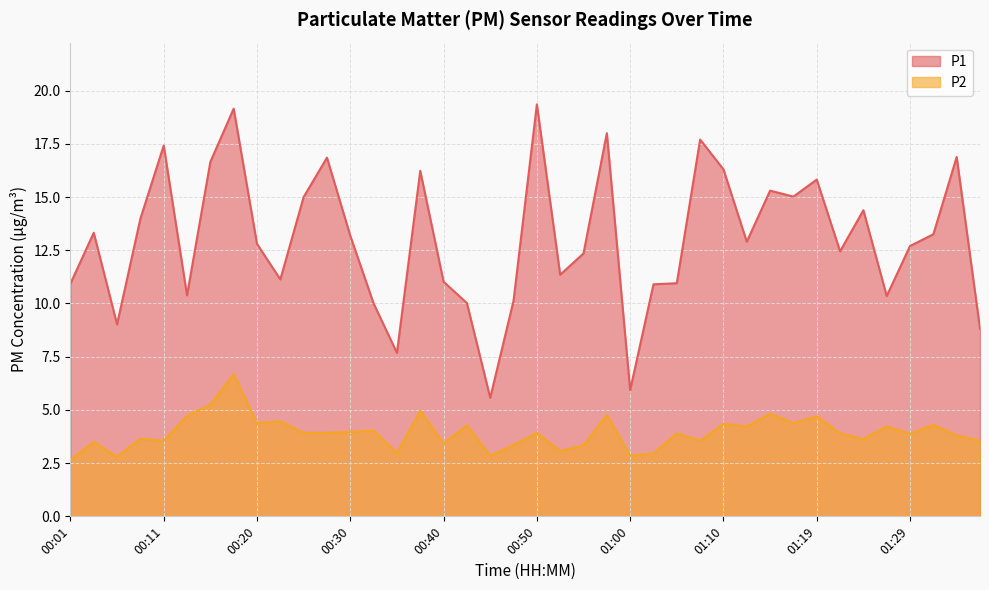

Which series changed the most between 00:45 and 01:00?

P1